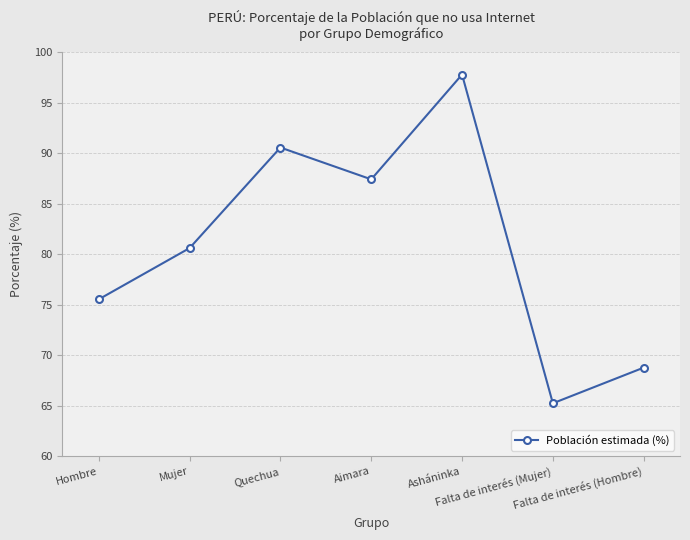

Is it true that the value at Aimara is 87.4?

True